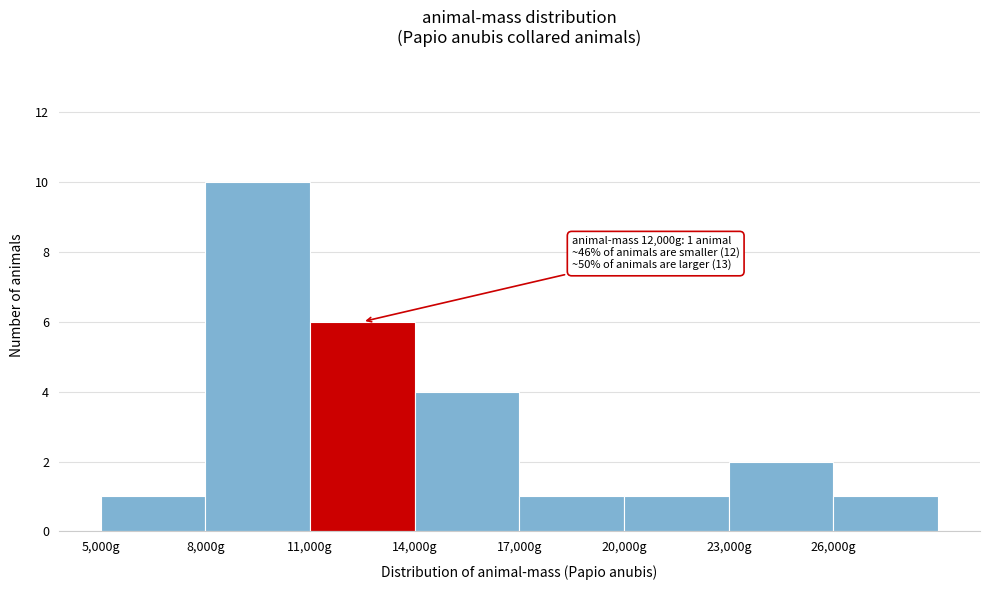

Which range on the x-axis has the tallest bar?

8000 to 11000